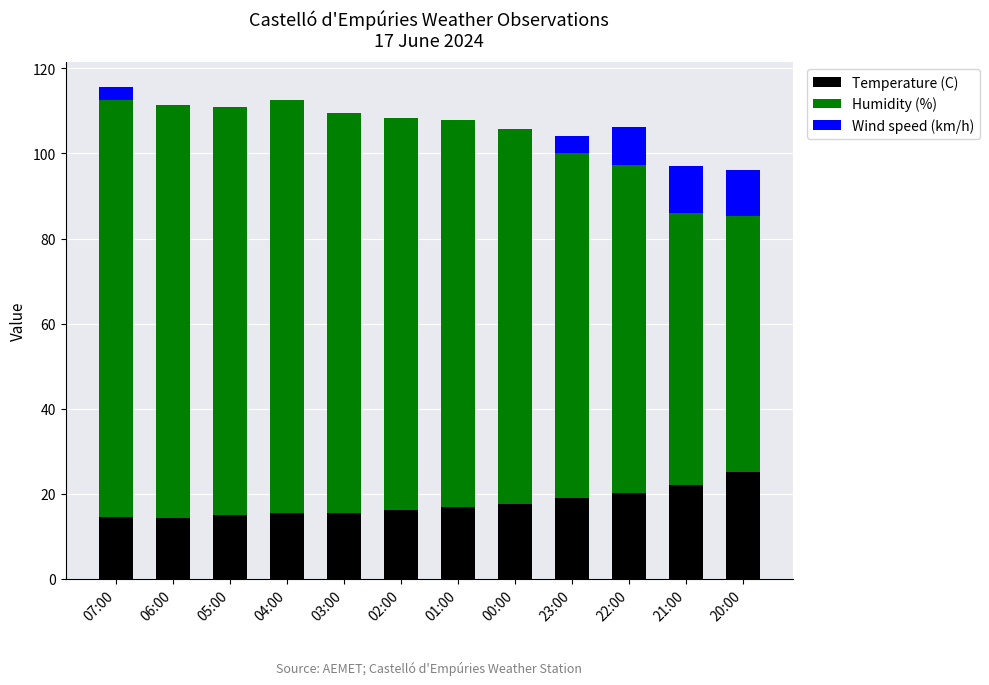

What is the total value across all series at 07:00?

115.6